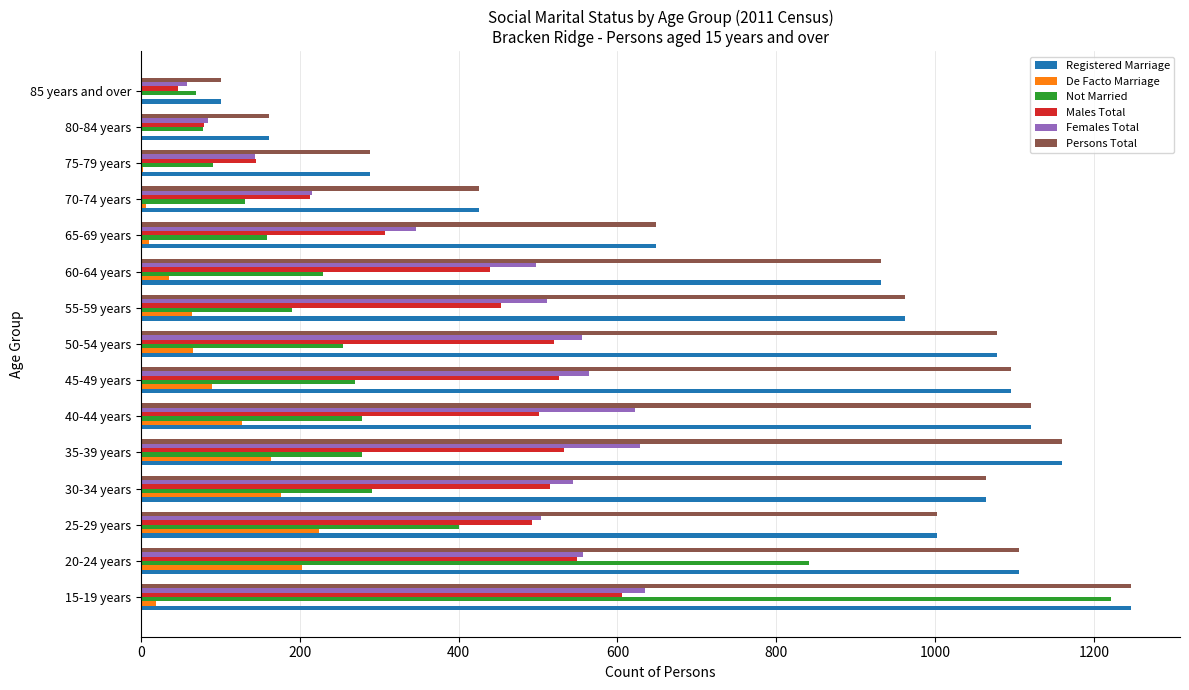

Is it true that Females Total equals 564 at 45-49 years?

True